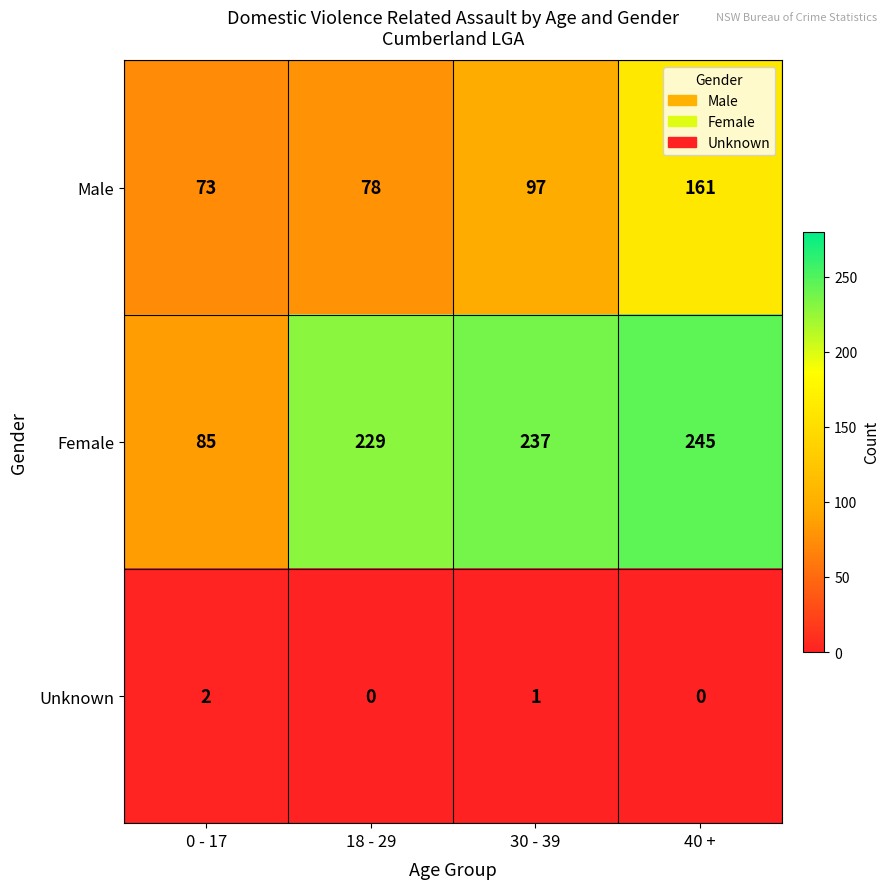

Reading left to right, transcribe all the data shown in this chart.

Male: 73	78	97	161
Female: 85	229	237	245
Unknown: 2	0	1	0